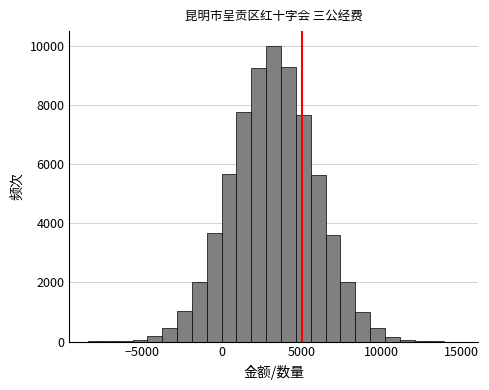

Read against the x-axis, roughly where is the centre of the tallest bar?

3000